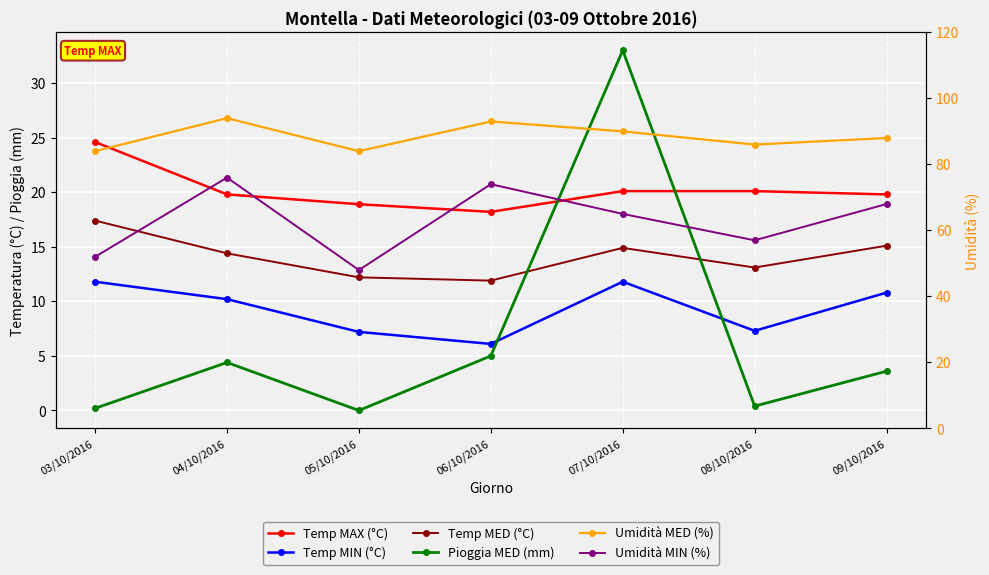

What is the label of the 1st point from the left?

03/10/2016